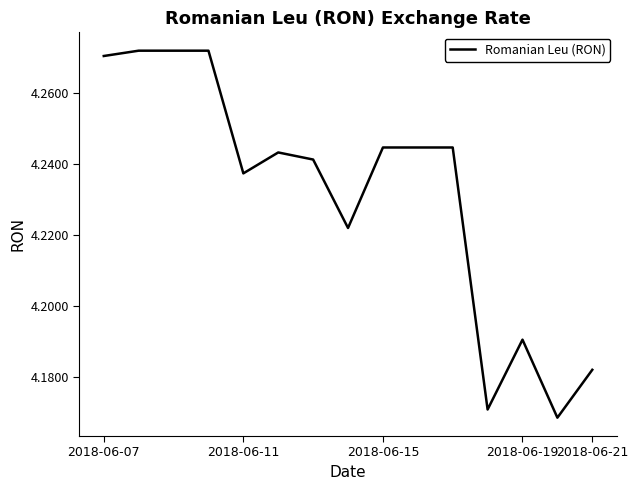

The value at 2018-06-11 is 6.4. True or false?

False